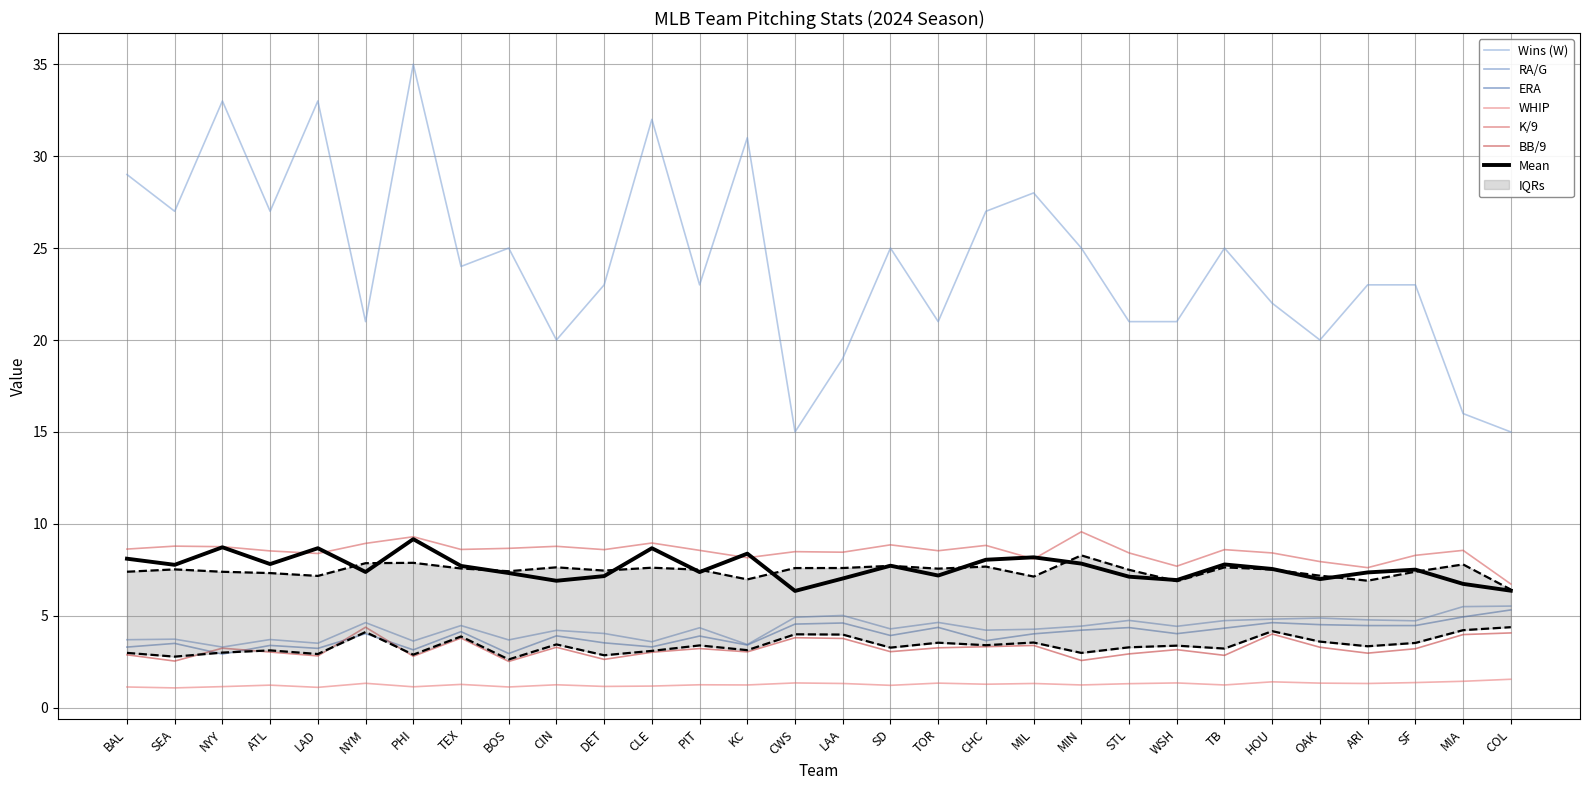

True or false: Wins (W) and WHIP intersect in this chart.

False